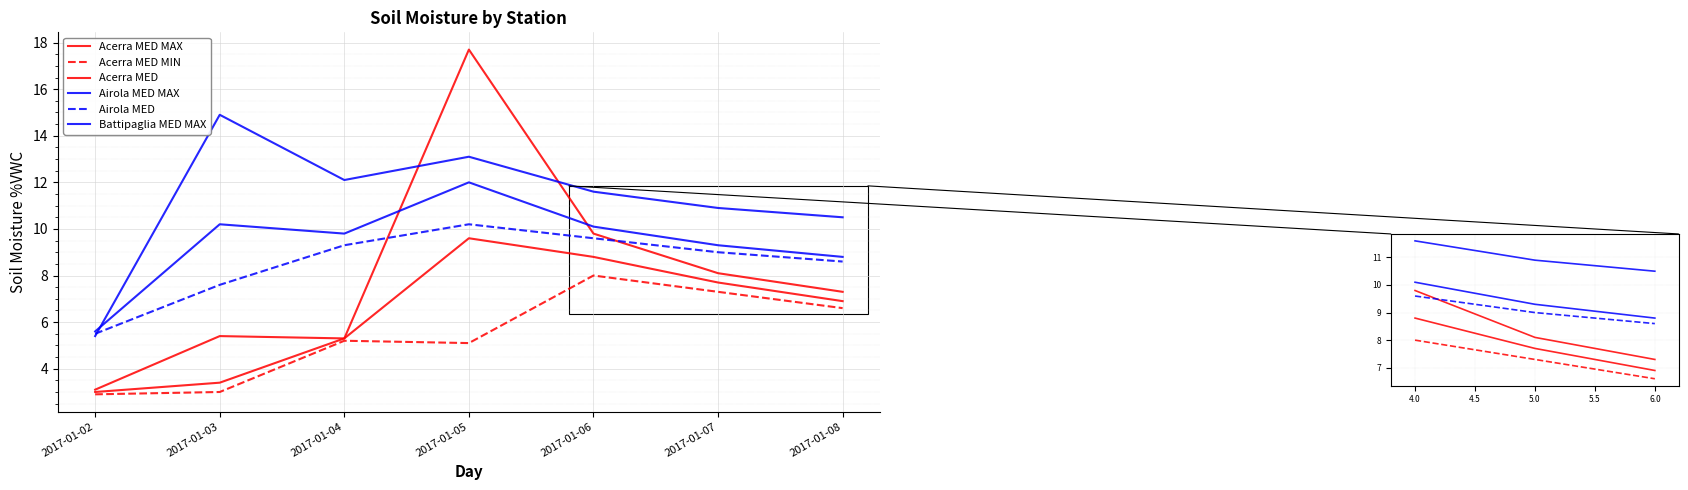

Is the value of Acerra MED MAX at 2017-01-03 greater than the value of Battipaglia MED MAX at 2017-01-02?

No